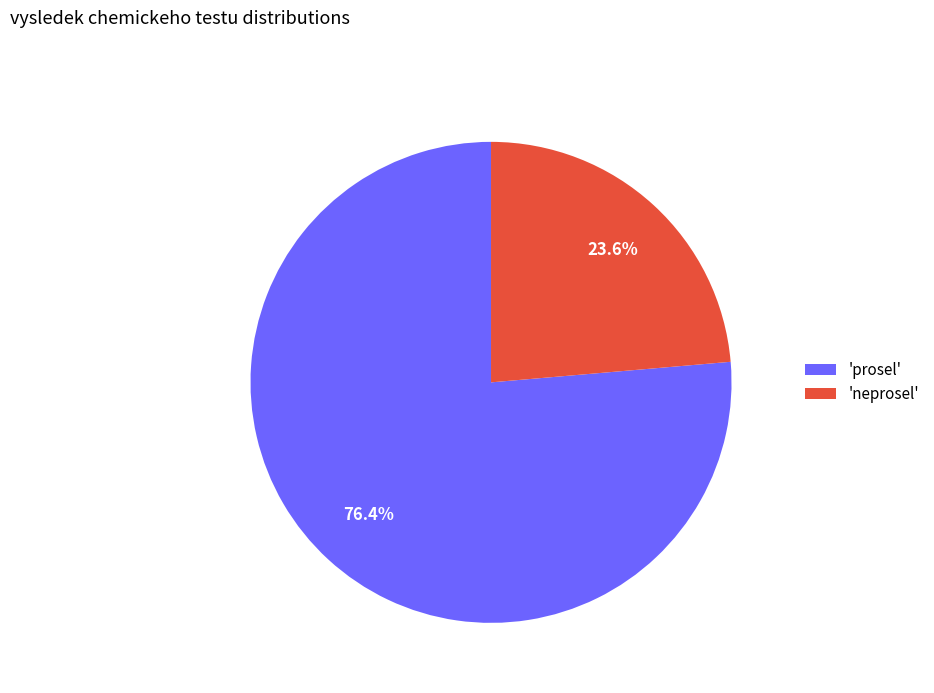

Do 'prosel' and 'neprosel' together represent more than half of the pie?

Yes